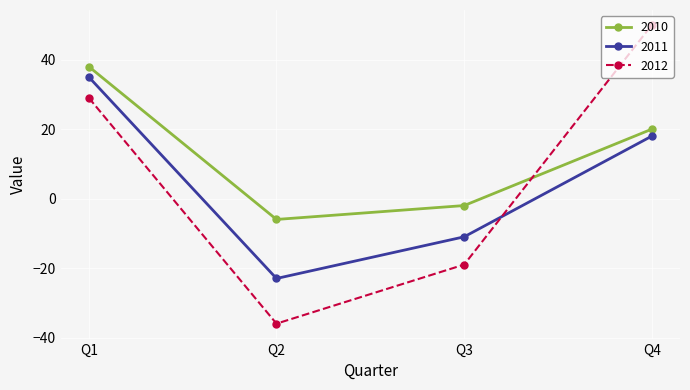

What is the maximum value shown in the chart?

50